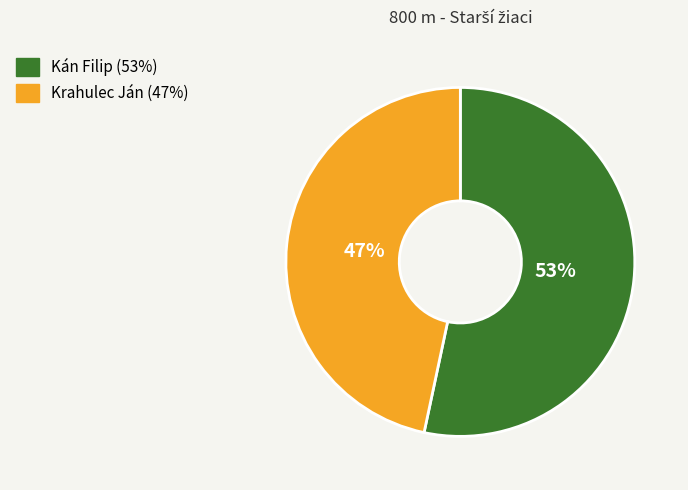

True or false: Kán Filip accounts for 43% of the total.

False